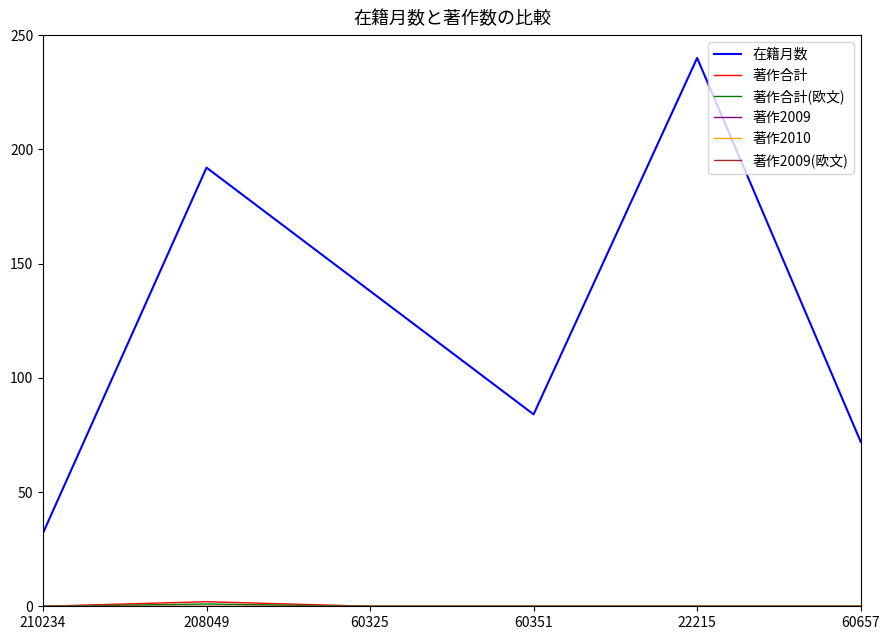

Is this an area chart (filled region under the line)?

No